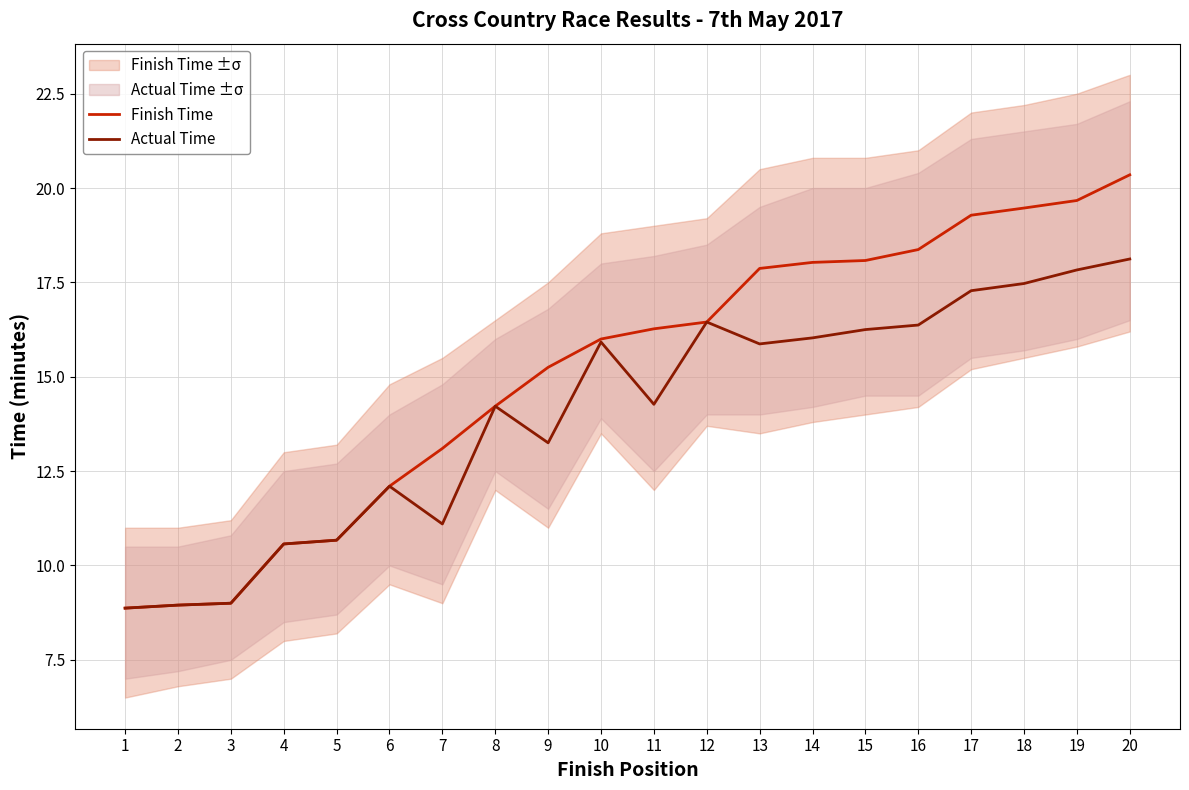

What is the total value across all series at 6?

24.2